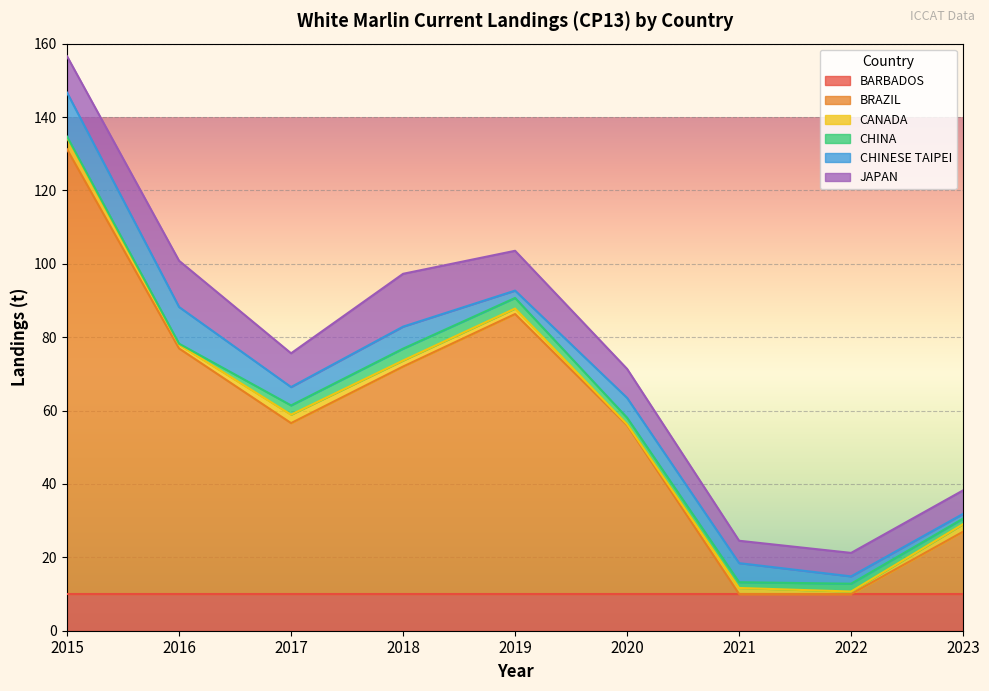

What is the value of the BRAZIL point at the 5th from the left?

76.3